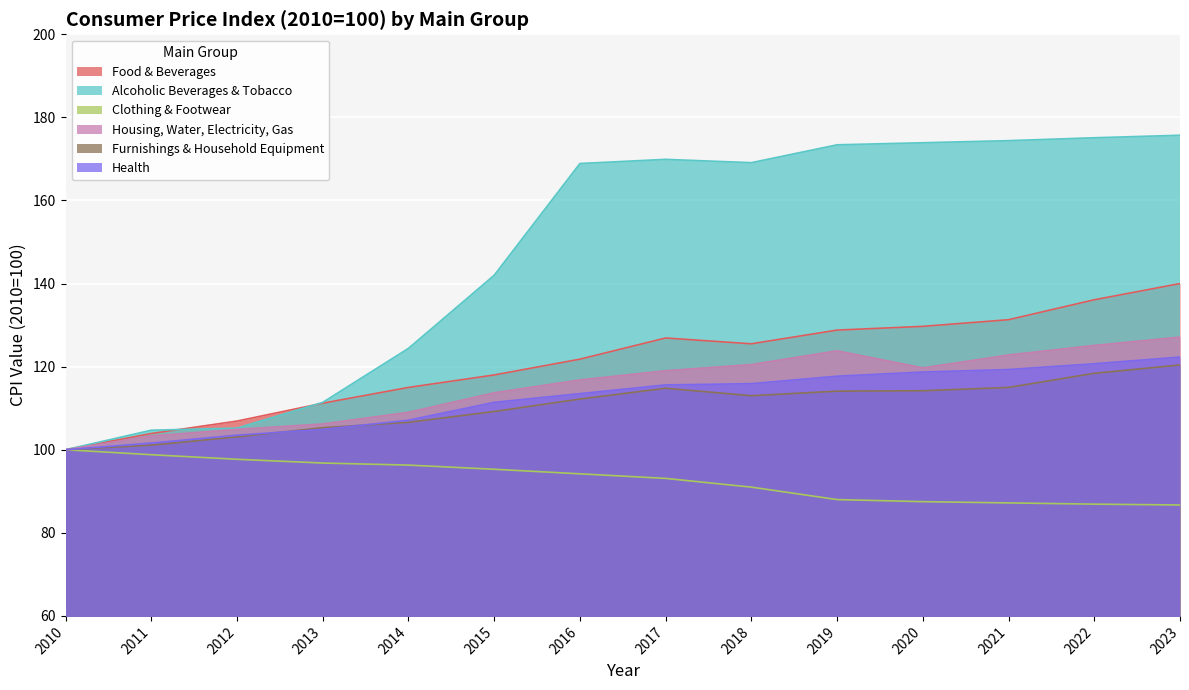

True or false: Health has more than 2 points higher than both neighbors.

False